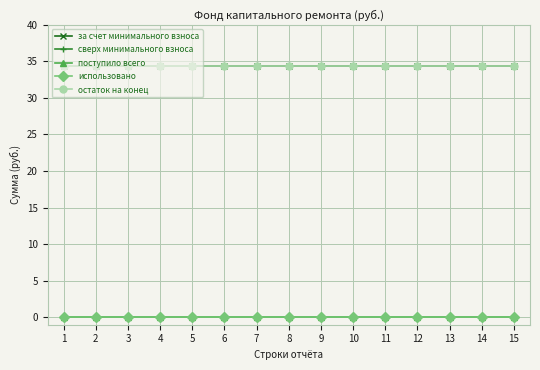

True or false: использовано and поступило всего intersect in this chart.

False